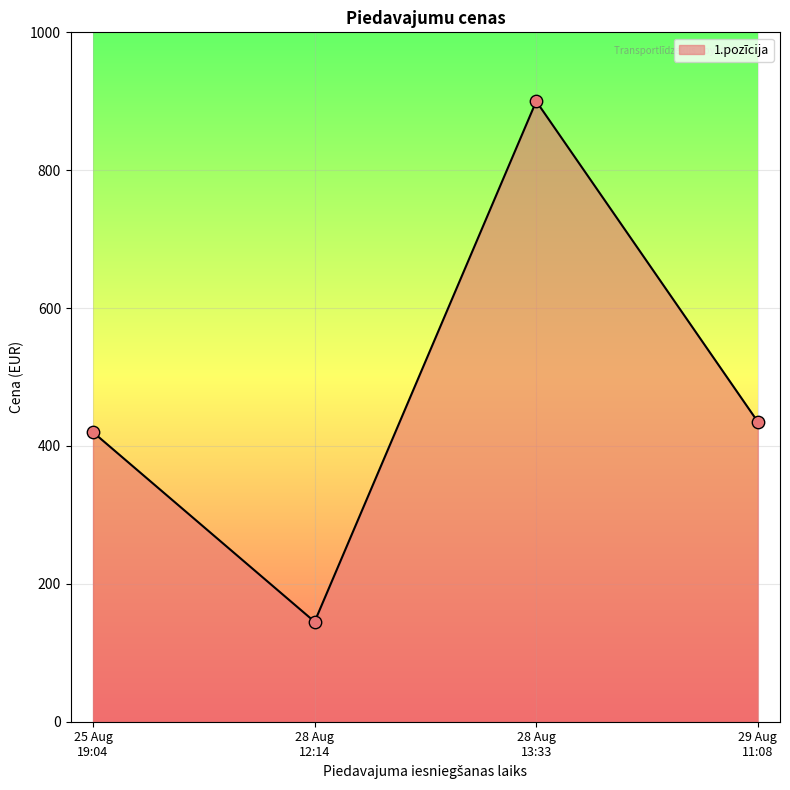

What is the average value?

475